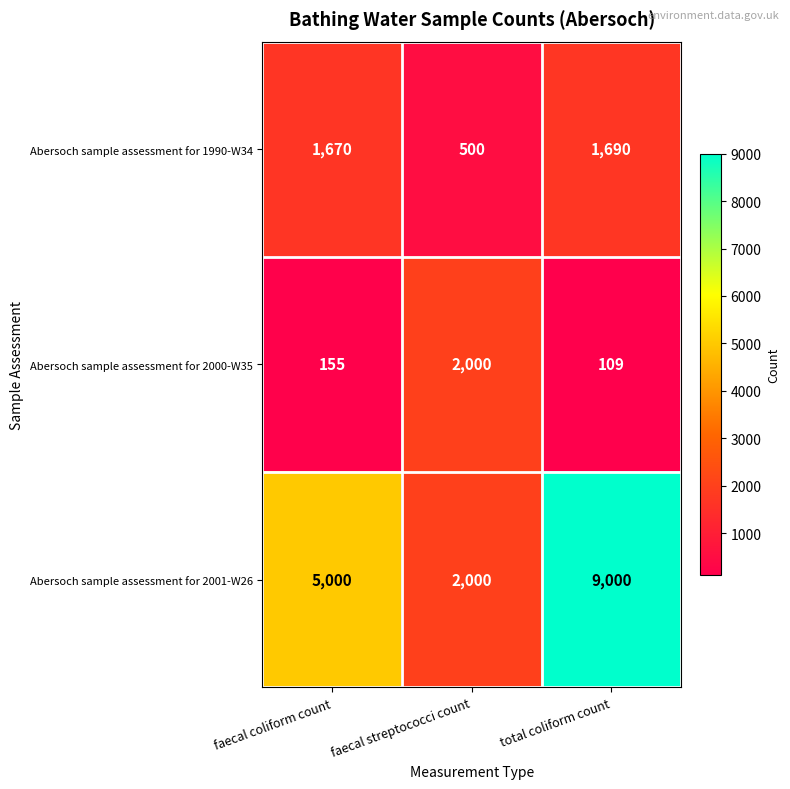

At how many categories does at least one series exceed 281?

3